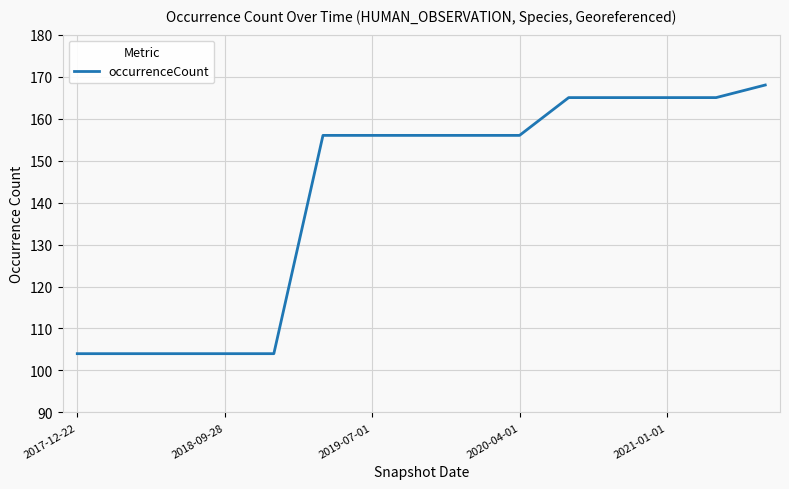

What is the minimum value shown in the chart?

104